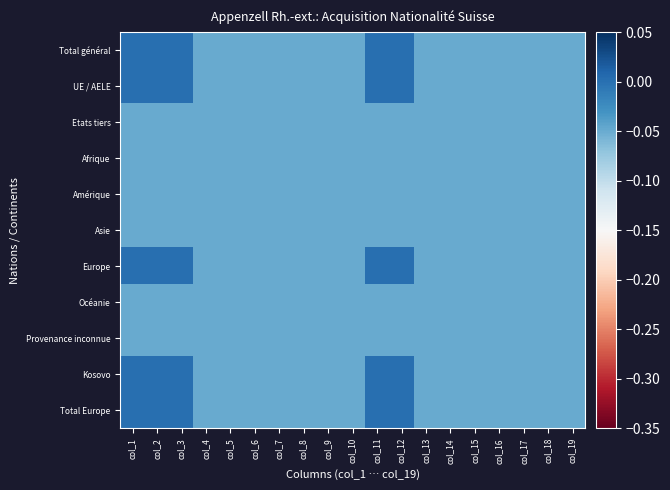

Count the number of categories in the chart.

19